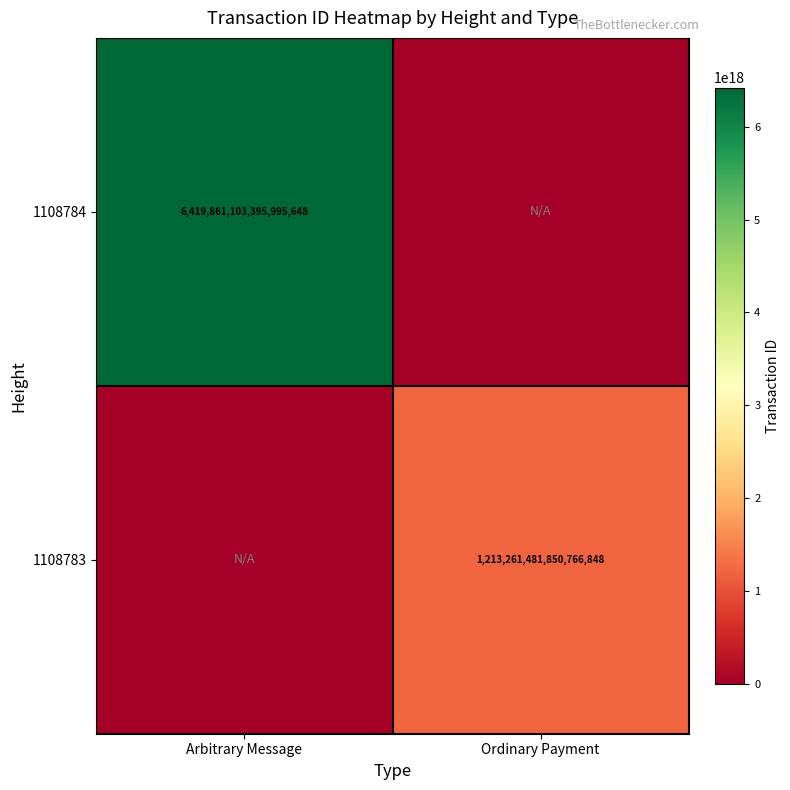

Is it true that 1108784 equals 2240936248073553152 at Arbitrary Message?

False